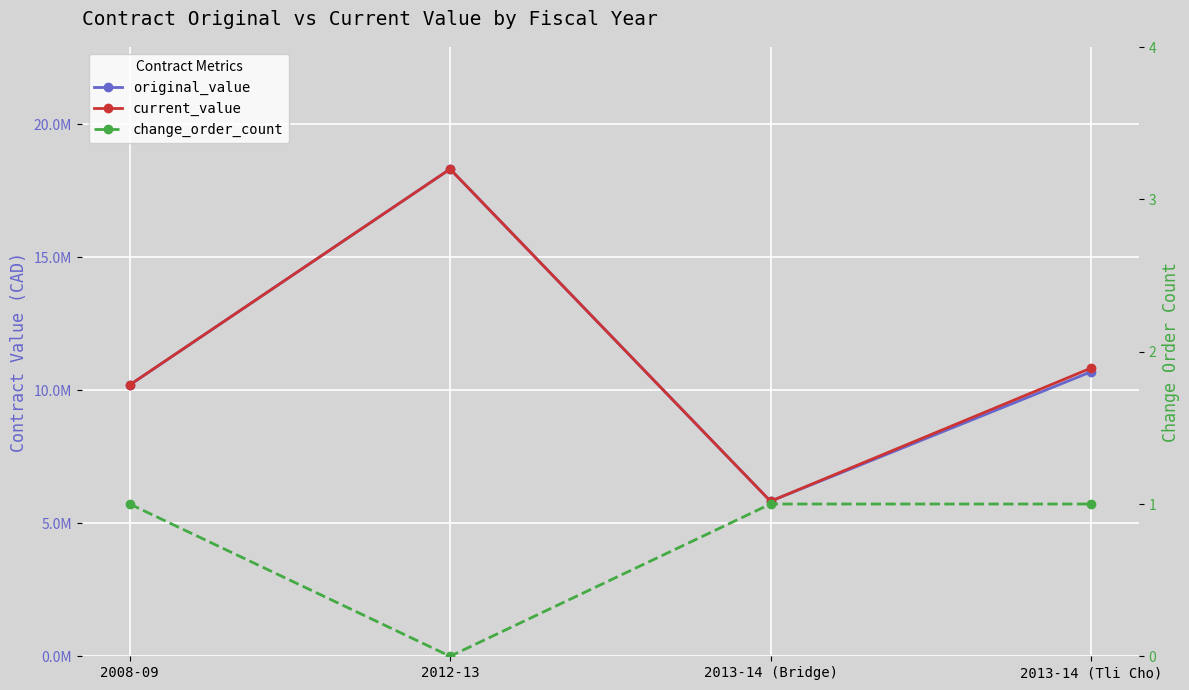

Which series has the largest range (max minus min)?

original_value